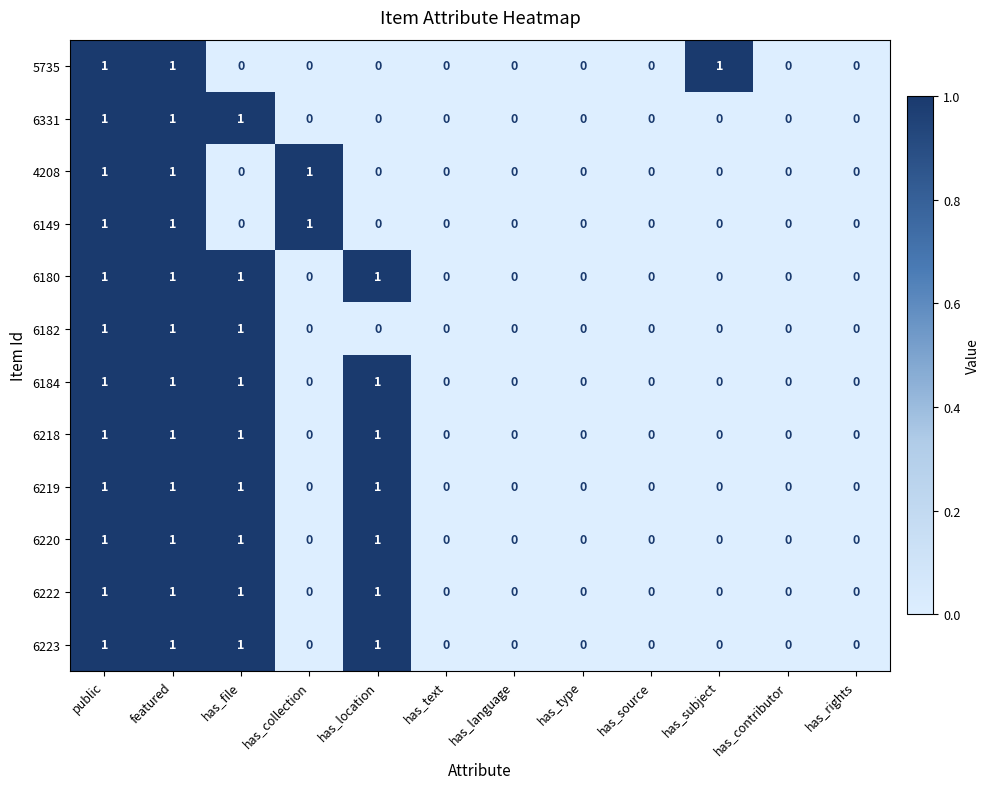

True or false: 5735 has a value of 0 at has_collection.

True